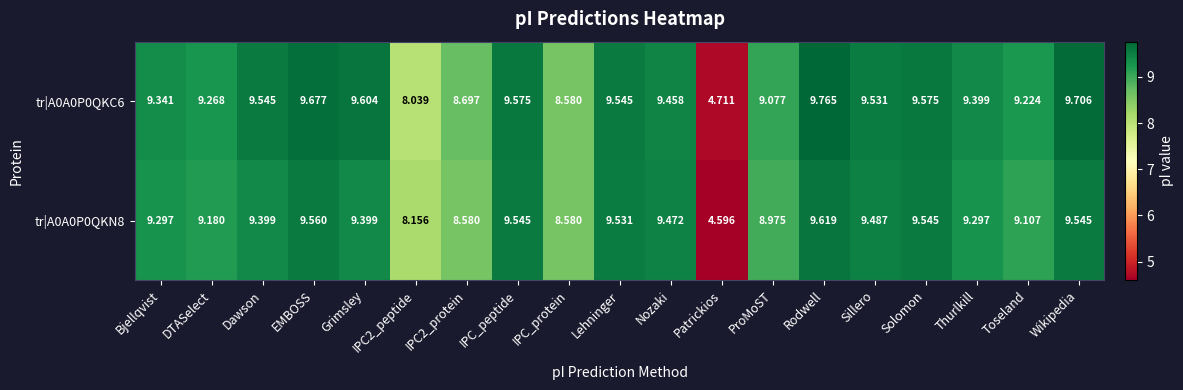

At which label does tr|A0A0P0QKC6 first exceed 9?

Bjellqvist